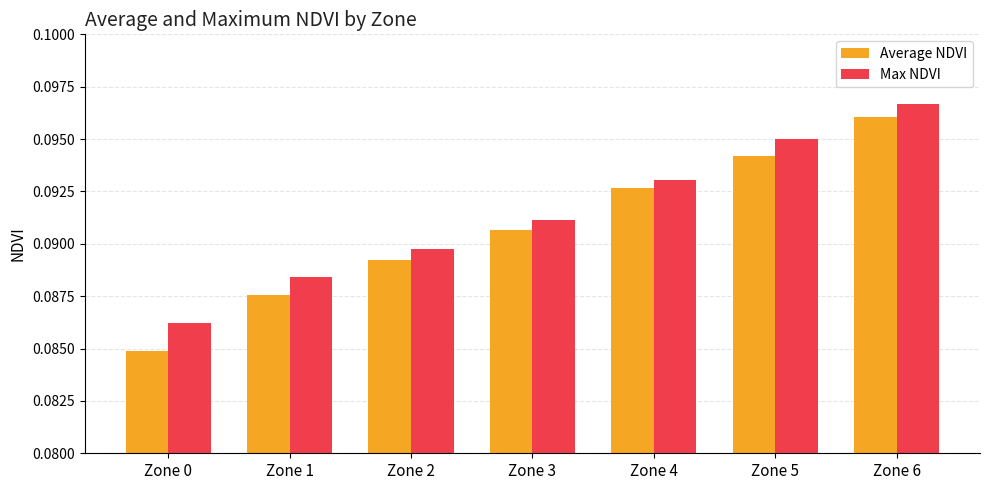

The value of Average NDVI at Zone 1 is 0.0. True or false?

False